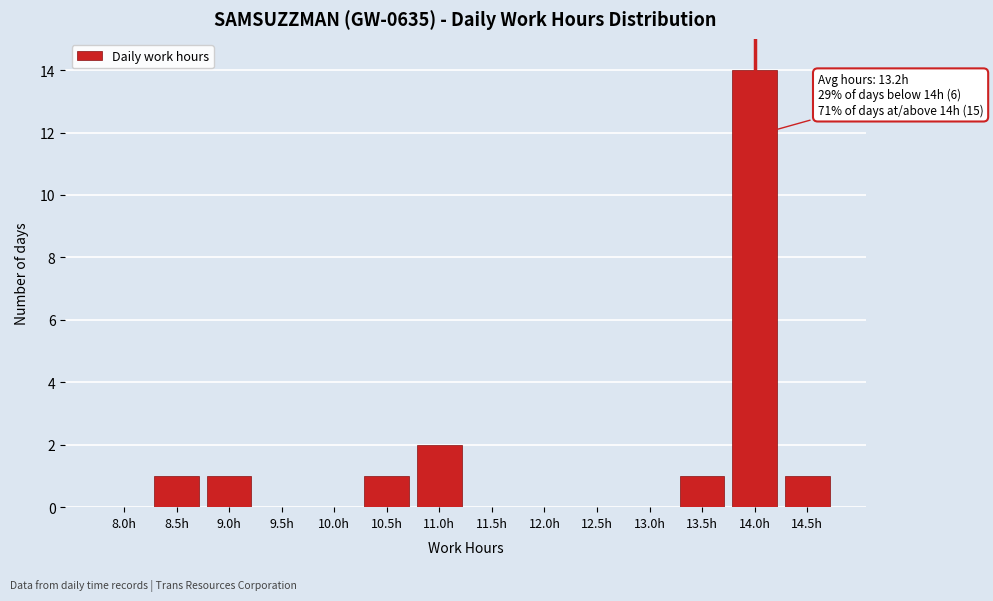

Reading left to right, extract all data points from this chart.

8.0h=0	8.5h=1	9.0h=1	9.5h=0	10.0h=0	10.5h=1	11.0h=2	11.5h=0	12.0h=0	12.5h=0	13.0h=0	13.5h=1	14.0h=14	14.5h=1